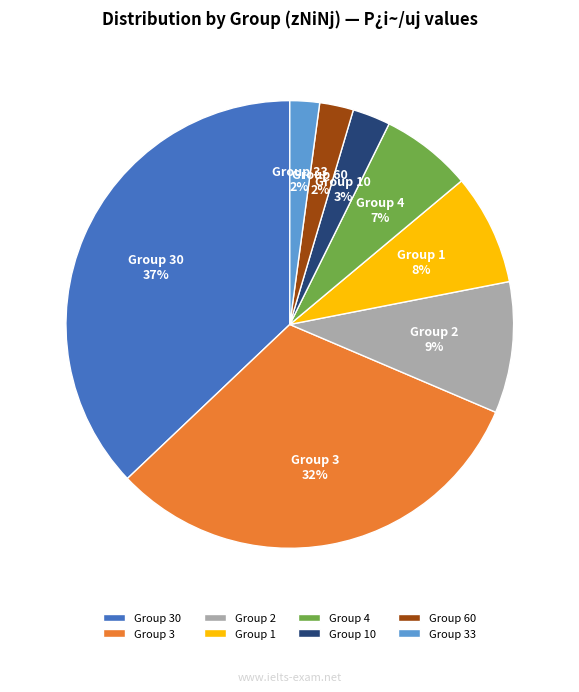

Is it true that Group 33 is 14% of the pie?

False